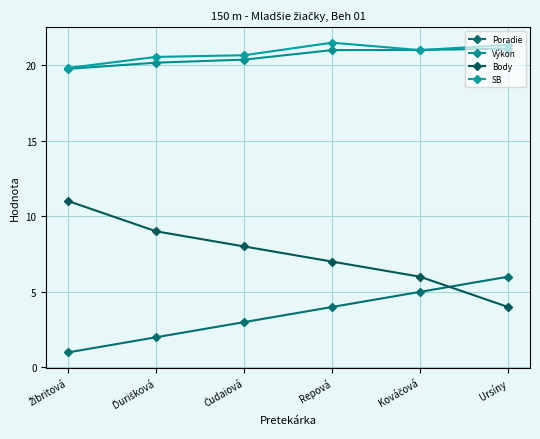

What is the difference between the Poradie values at Čudaiová and Kováčová?

2.0